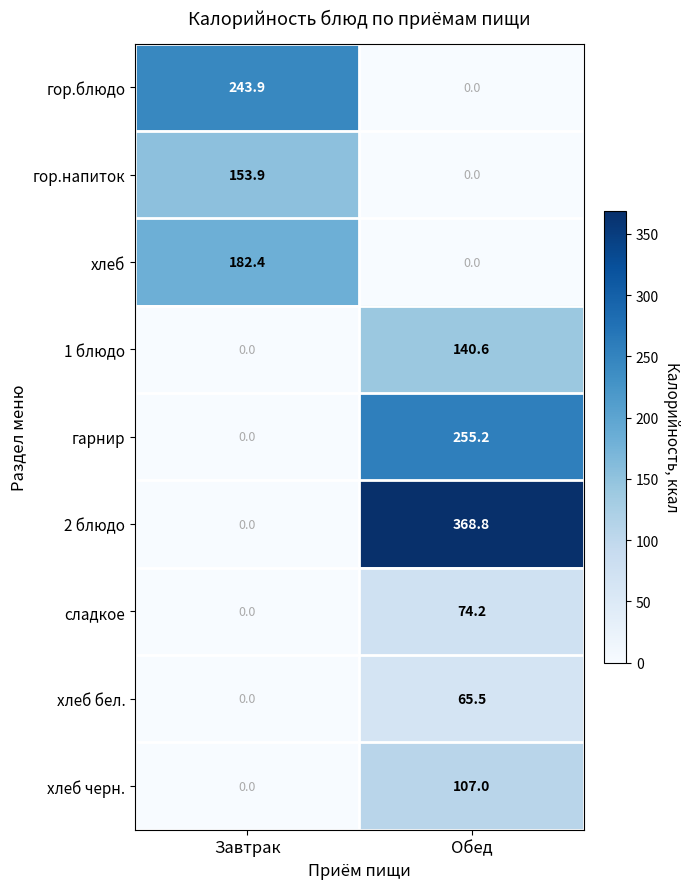

How many distinct data groups are displayed?

9